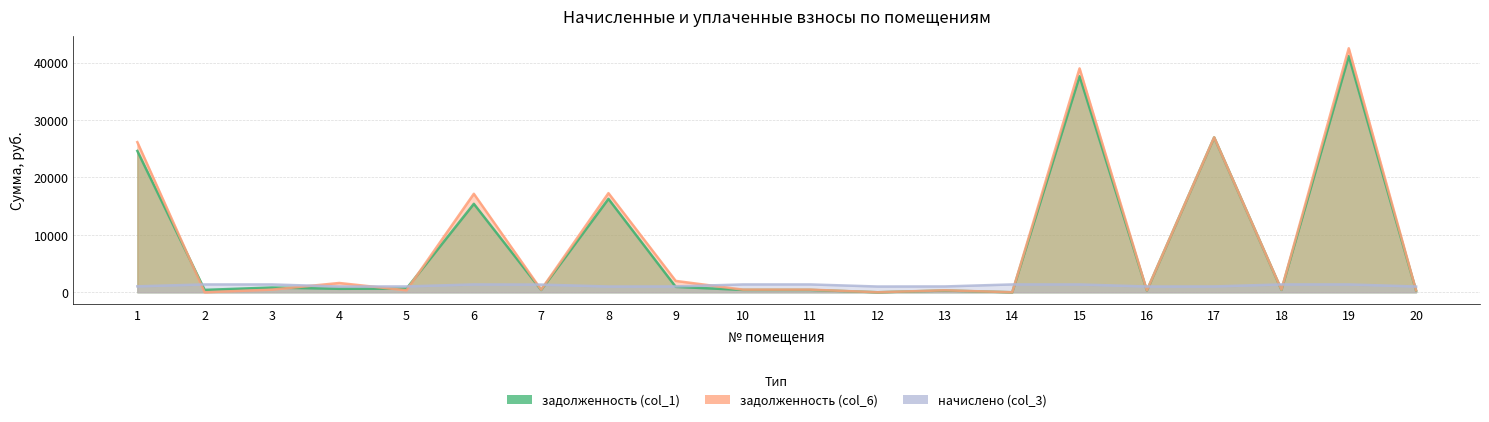

How many intersections are there between задолженность (col_1) and задолженность (col_6)?

4